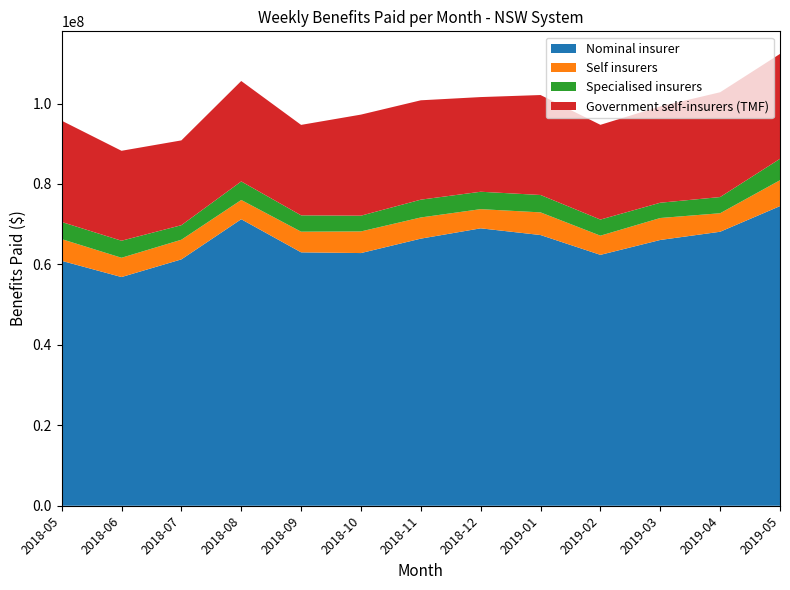

Reading left to right, extract all data points from this chart.

Nominal insurer: 60894990.9	56860317.4	61254295.2	71236012.2	63004721.5	62822001.1	66410231.8	68972379.9	67304646.0	62375732.3	66078254.8	68121468.8	74495520.5
Self insurers: 5396766.7	4792292.3	4882100.8	4785285.8	5134440.0	5380624.0	5264424.5	4767929.2	5632996.5	4768299.9	5460109.5	4603099.3	6436927.3
Specialised insurers: 4257202.5	4238345.5	3616388.5	4610422.5	4065217.2	3915236.6	4425297.5	4327462.0	4322693.3	4007491.7	3800246.5	4023655.0	5326718.5
Government self-insurers (TMF): 25187002.5	22359212.8	21083148.6	24971216.4	22485696.1	25129776.5	24704280.0	23538214.4	24852579.0	23552895.0	23947978.6	26054359.2	26074341.8